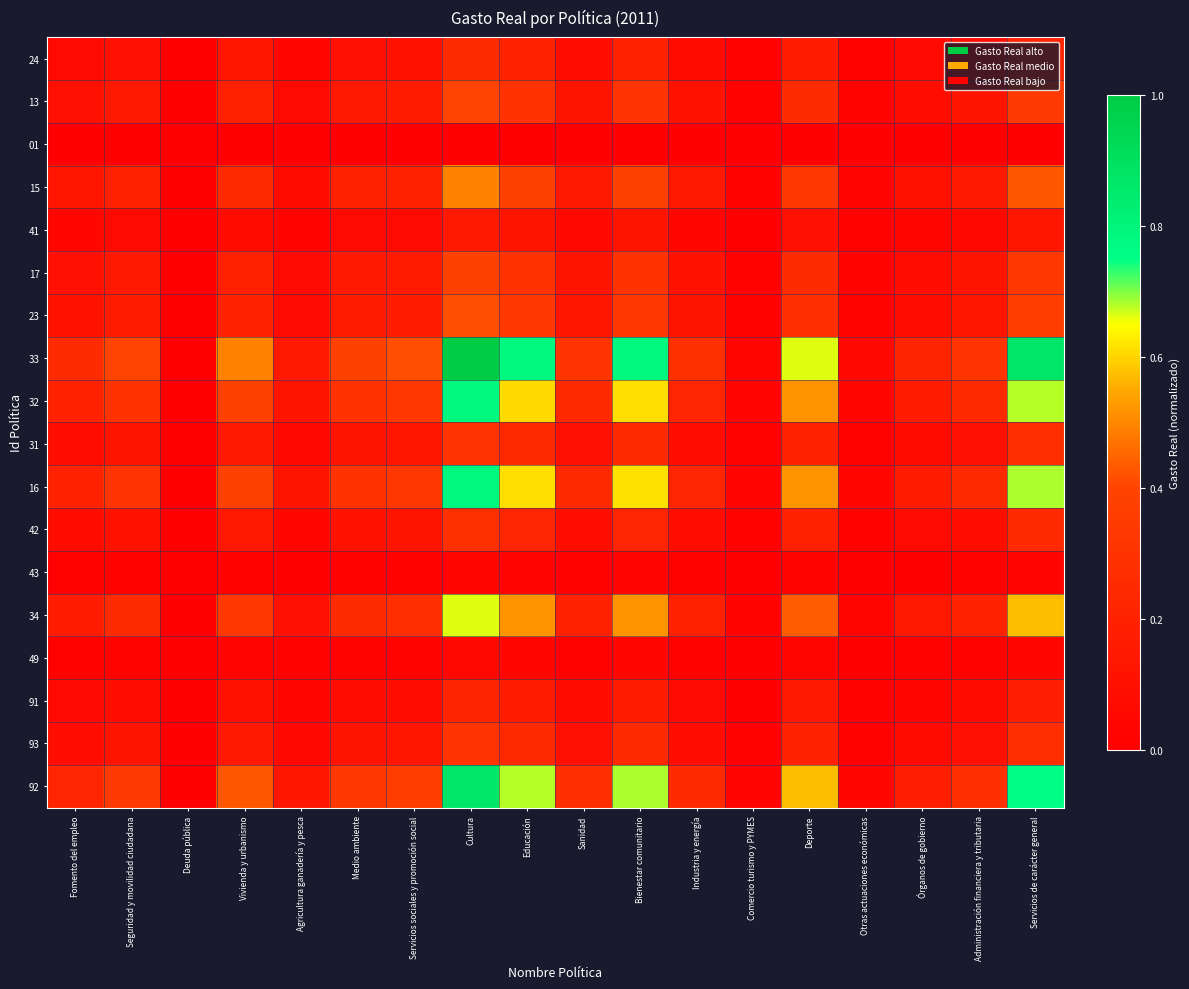

Which series has the largest total across all categories?

33